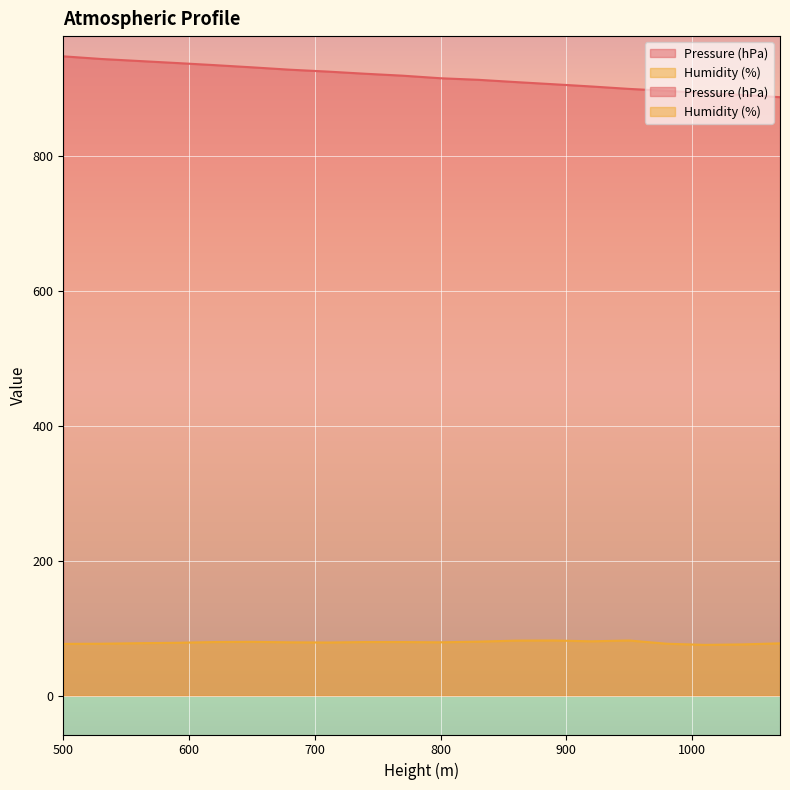

Which series has the widest spread of values?

Pressure (hPa)